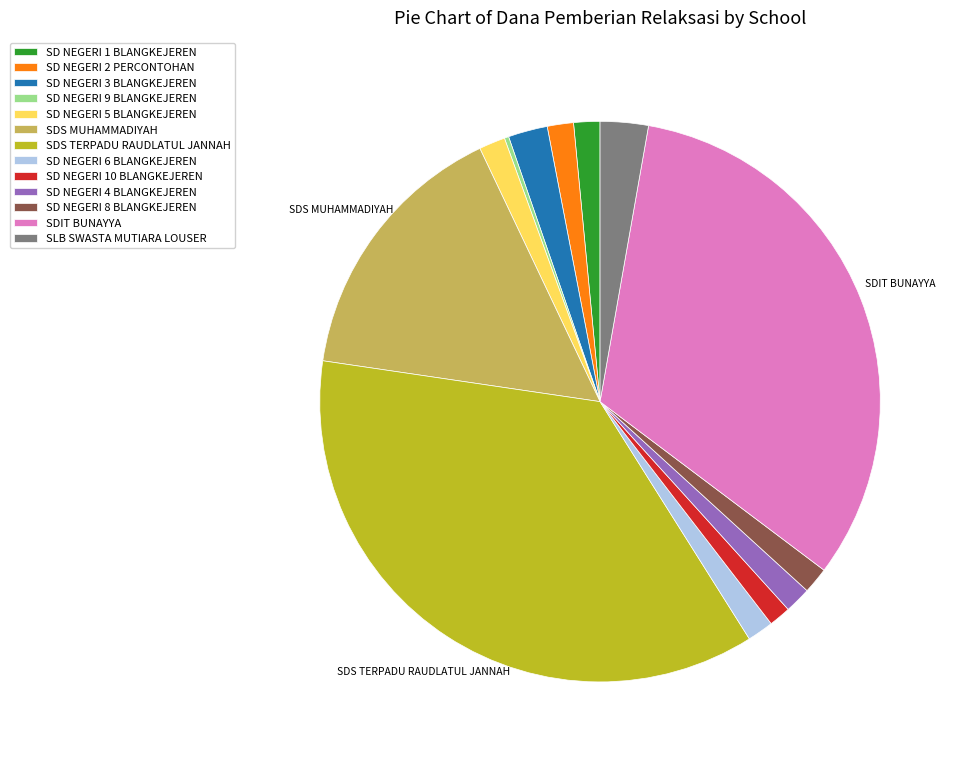

Does SDS TERPADU RAUDLATUL JANNAH represent more than half of the total?

No